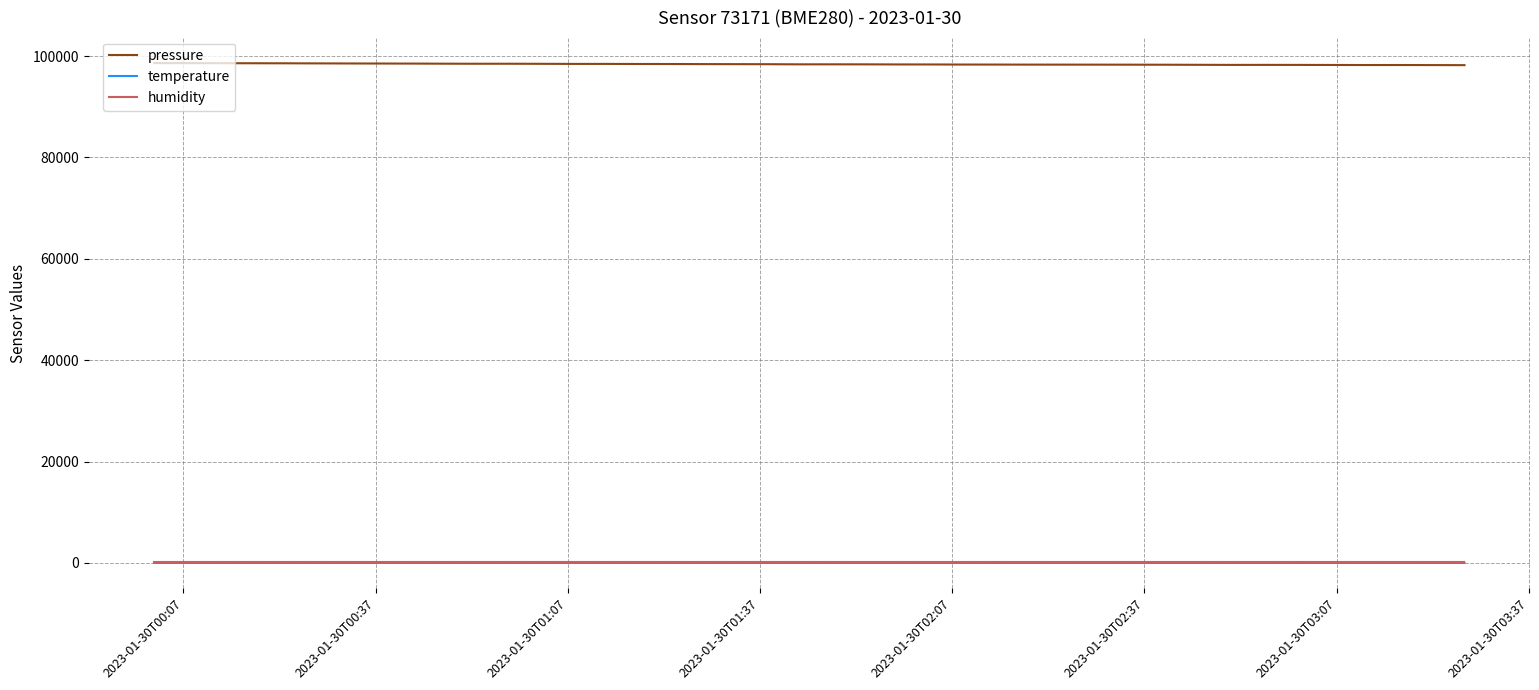

What is the average value of the humidity series?

100.0